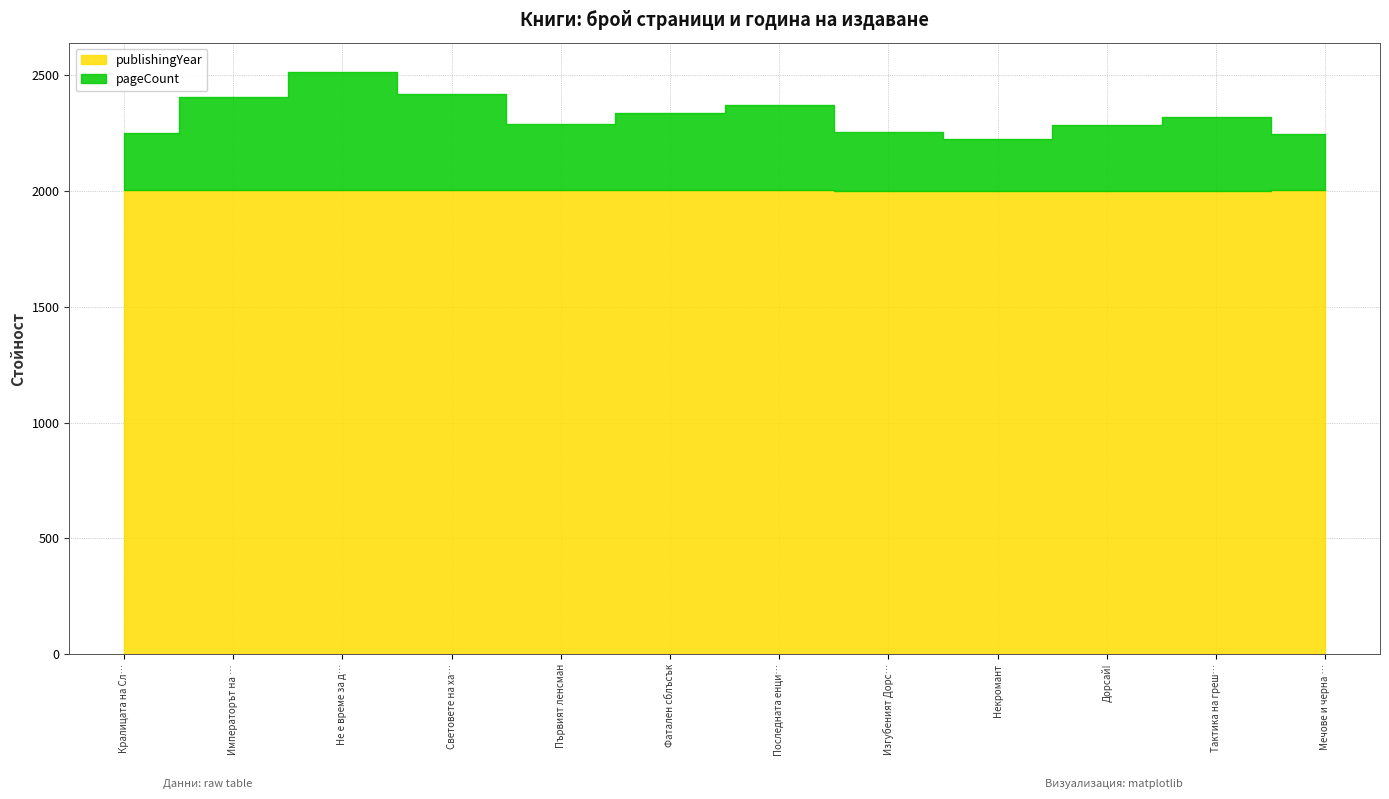

Count the publishingYear values in the range 2002 to 2005.

9